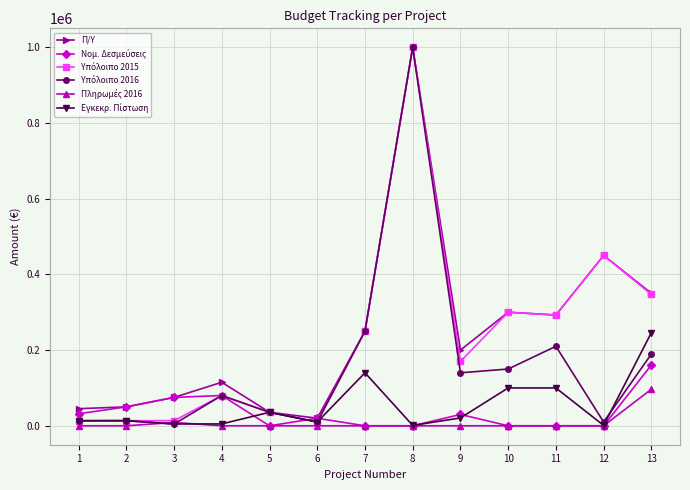

Where is Π/Υ nearest to the value 510000?

12